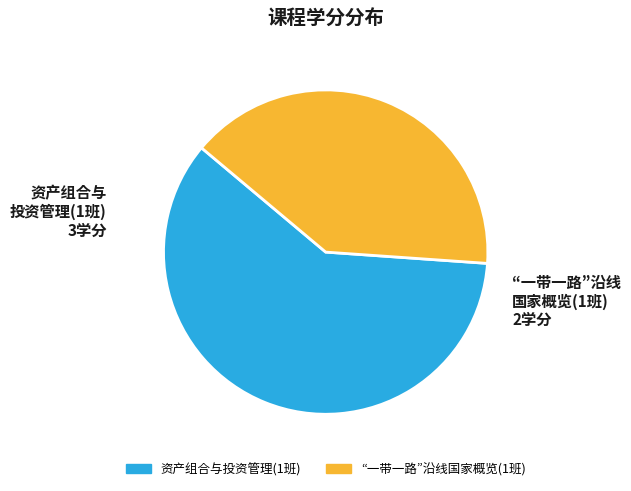

Is it true that “一带一路”沿线国家概览(1班) is 49% of the pie?

False